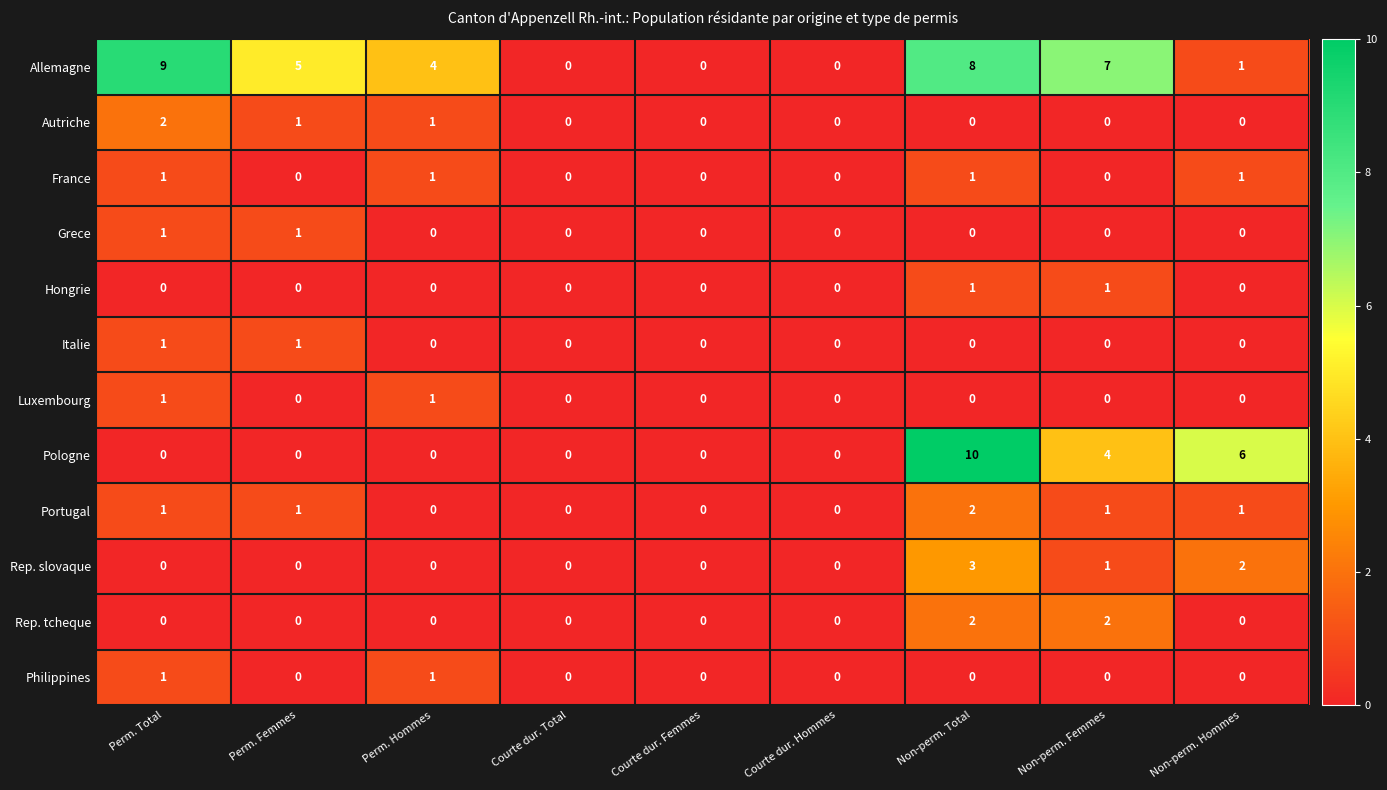

The value of Pologne at Perm. Femmes is 5. True or false?

False